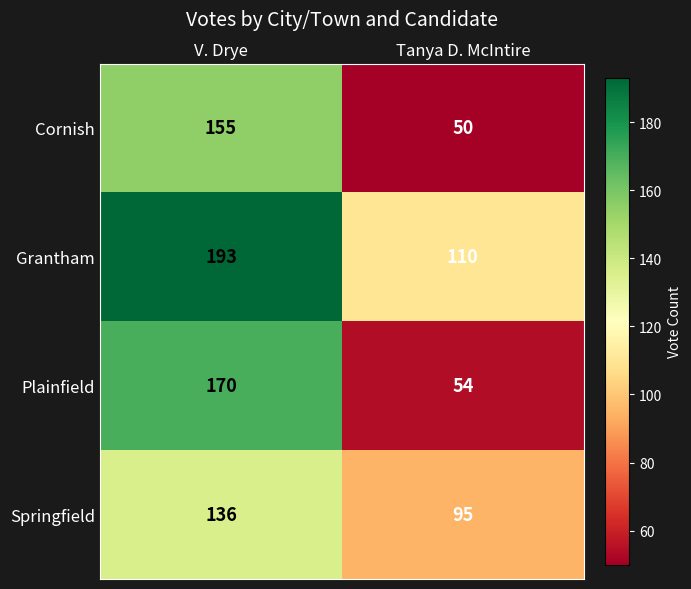

Reading left to right, list all the values displayed in this chart.

Cornish: 155	50
Grantham: 193	110
Plainfield: 170	54
Springfield: 136	95